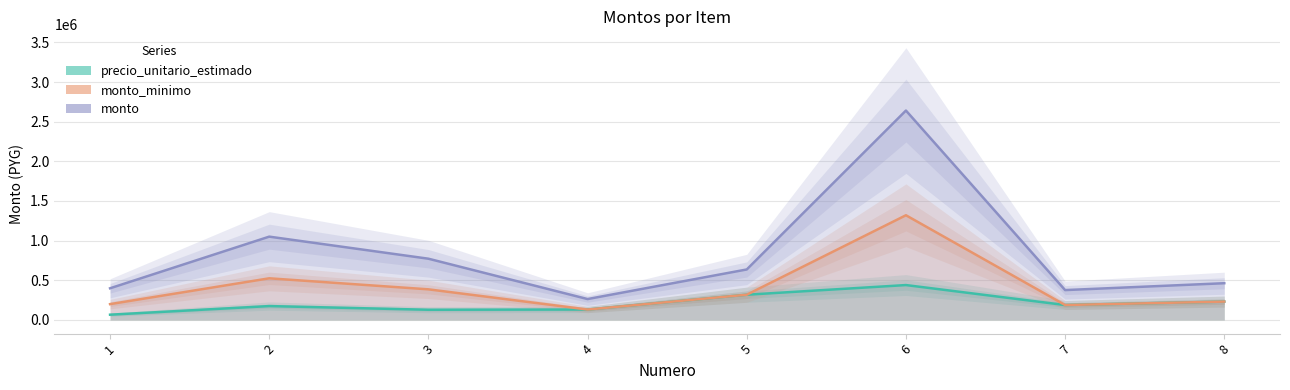

At 6, list the series in order from smallest to largest.

precio_unitario_estimado, monto_minimo, monto